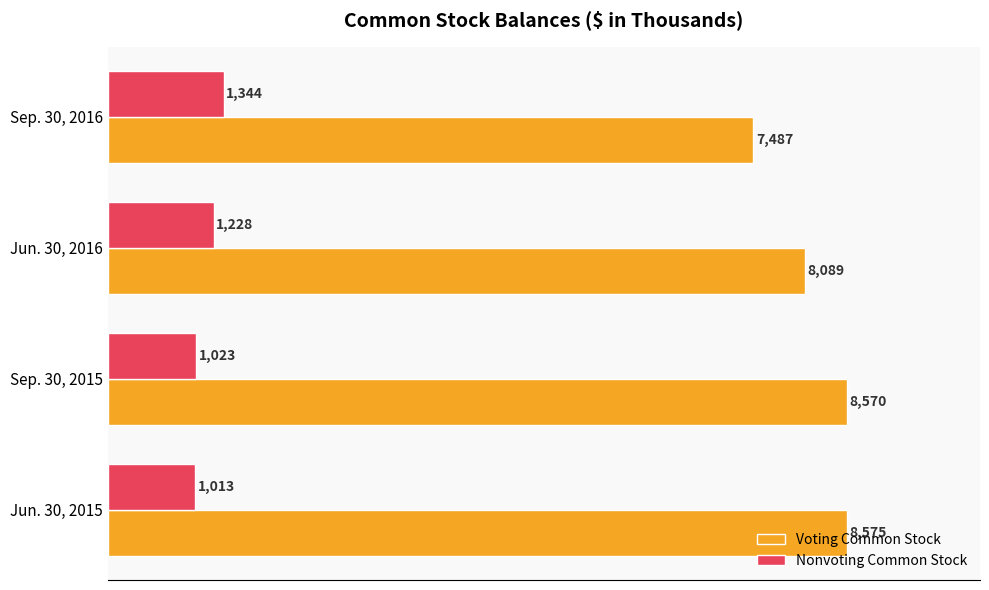

At how many categories does at least one series exceed 6116?

4